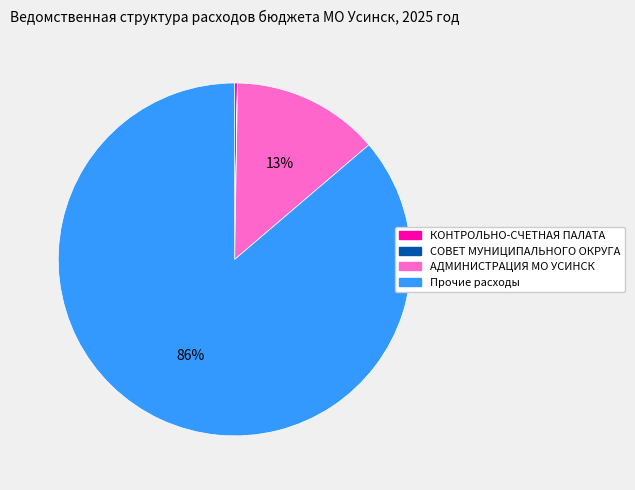

Which category has the biggest portion of the pie?

Прочие расходы